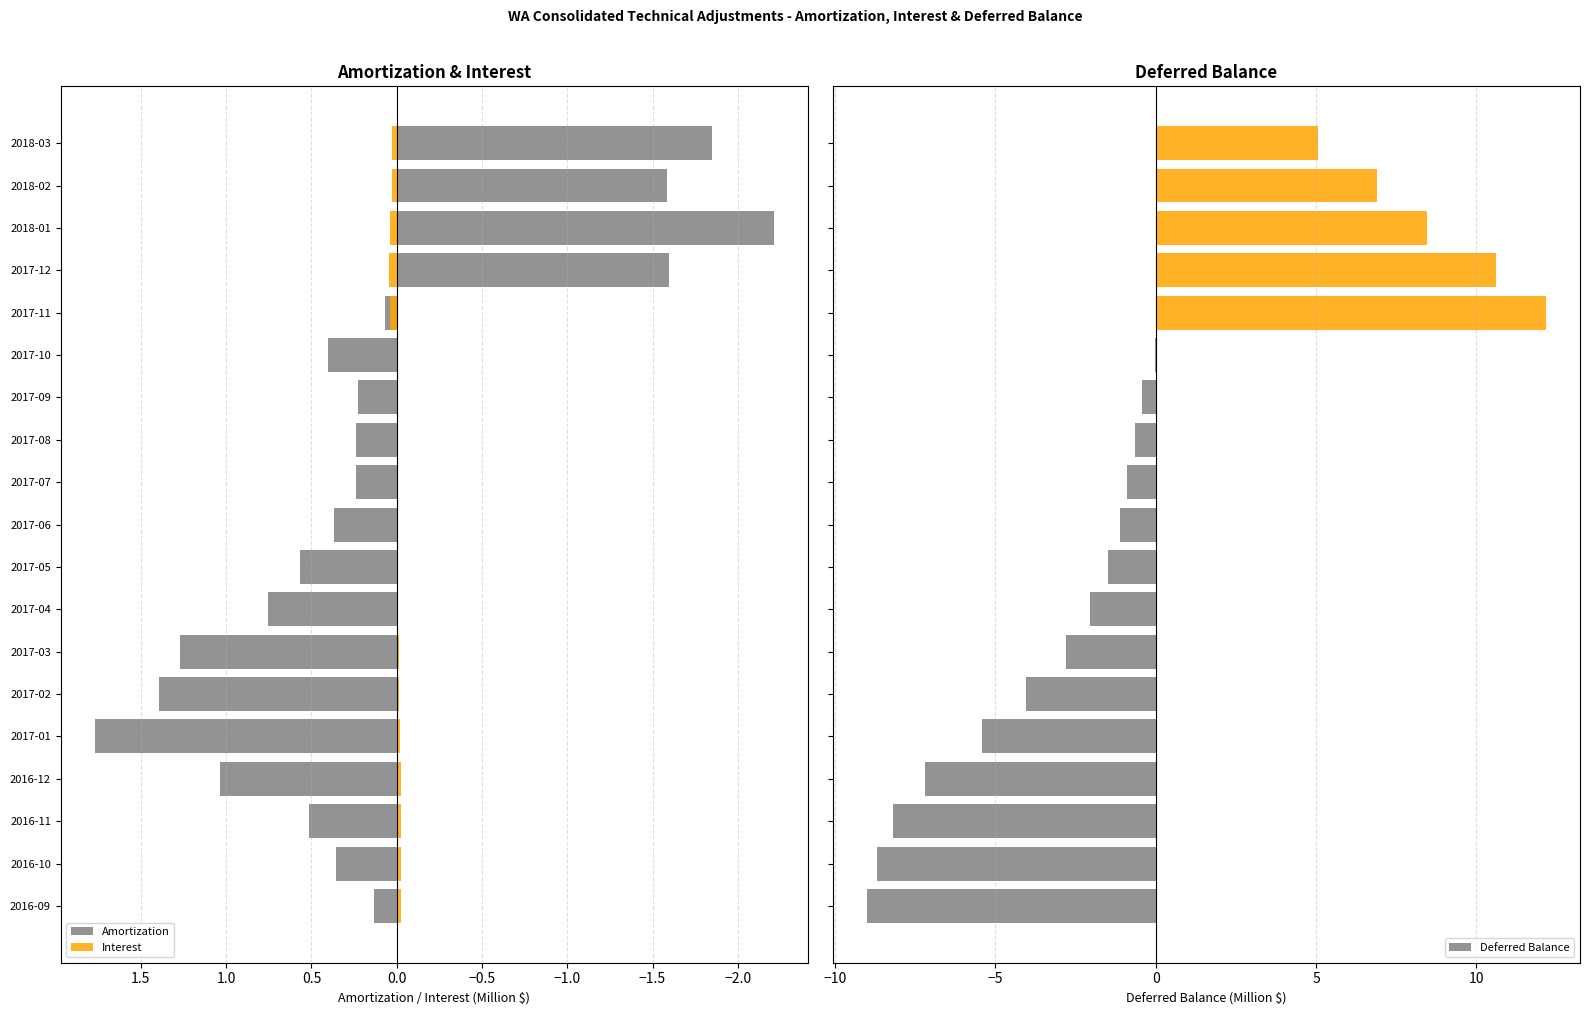

Reading left to right, extract all data points from this chart.

Amortization: 0.1	0.4	0.5	1.0	1.8	1.4	1.3	0.8	0.6	0.4	0.2	0.2	0.2	0.4	0.1	-1.6	-2.2	-1.6	-1.9
Interest: -0.0	-0.0	-0.0	-0.0	-0.0	-0.0	-0.0	-0.0	-0.0	-0.0	-0.0	-0.0	-0.0	-0.0	0.0	0.0	0.0	0.0	0.0
Deferred Balance: -9.0	-8.7	-8.2	-7.2	-5.4	-4.1	-2.8	-2.1	-1.5	-1.1	-0.9	-0.7	-0.4	-0.0	12.2	10.6	8.4	6.9	5.1